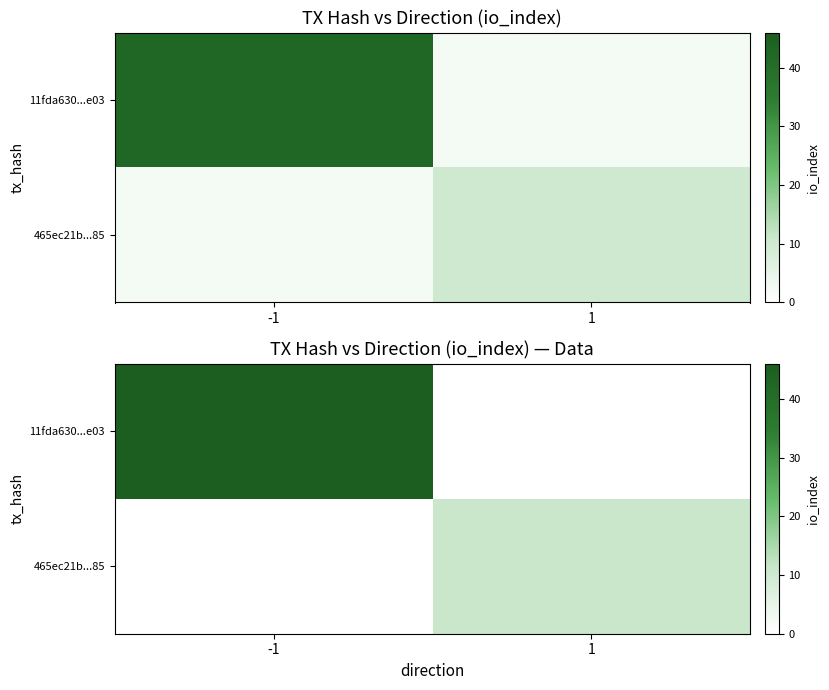

How many positive values does the 465ec21b...85 series have?

1